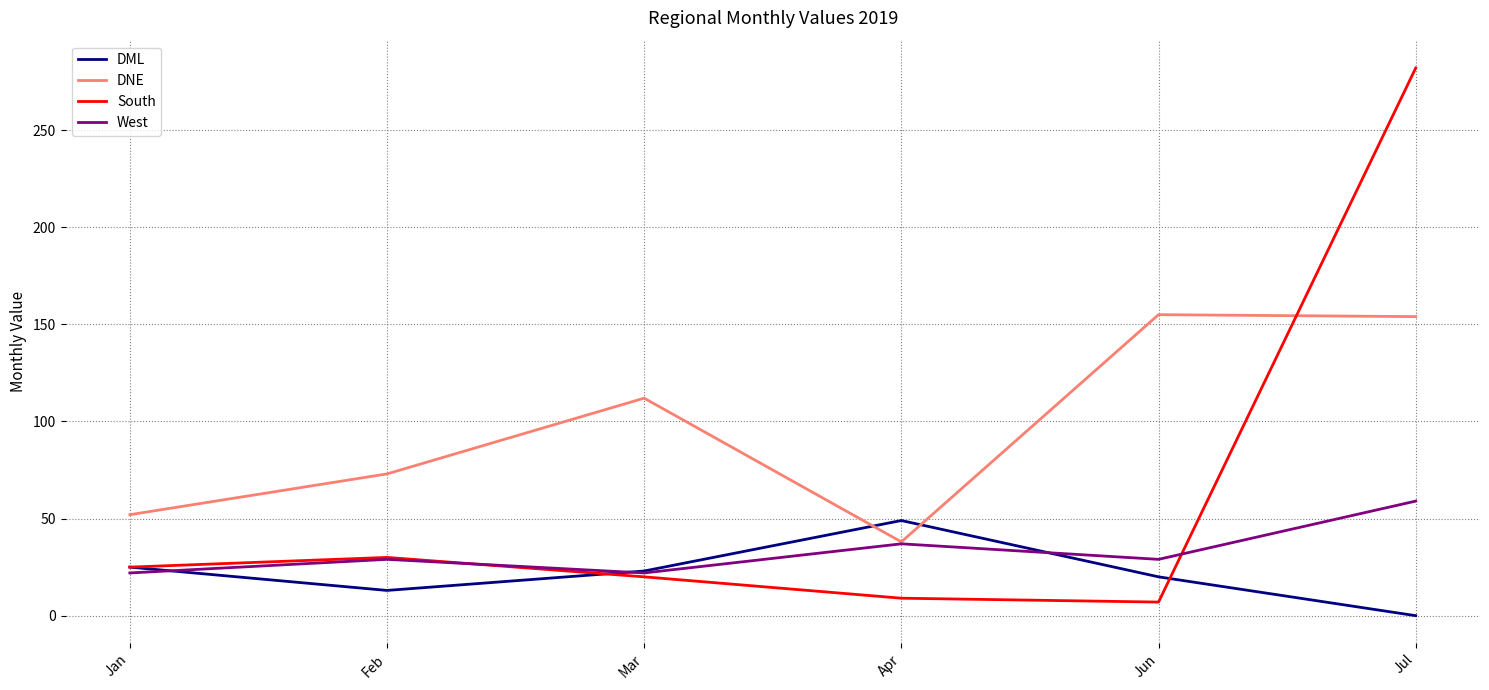

After their last crossing, which series has the higher values: DML or DNE?

DNE